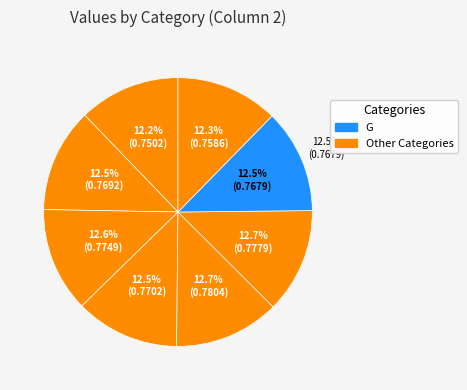

What is the largest slice in the pie chart?

E